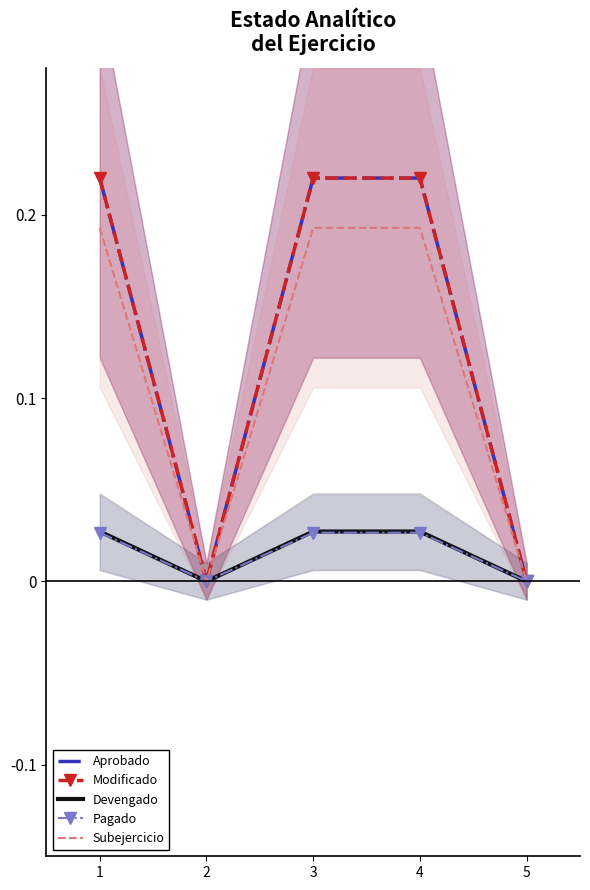

Which series changed the most between 1 and 3?

Aprobado